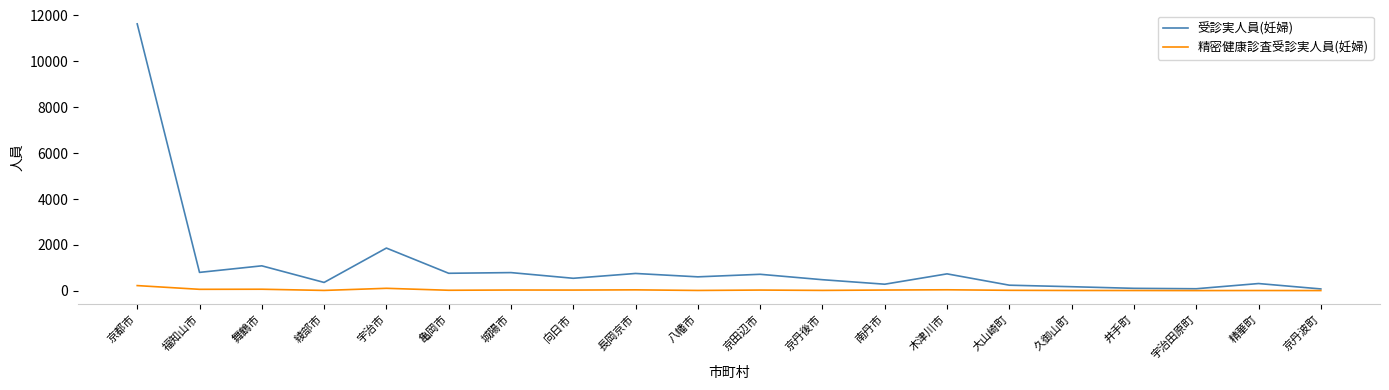

What is the maximum value shown in the chart?

11625